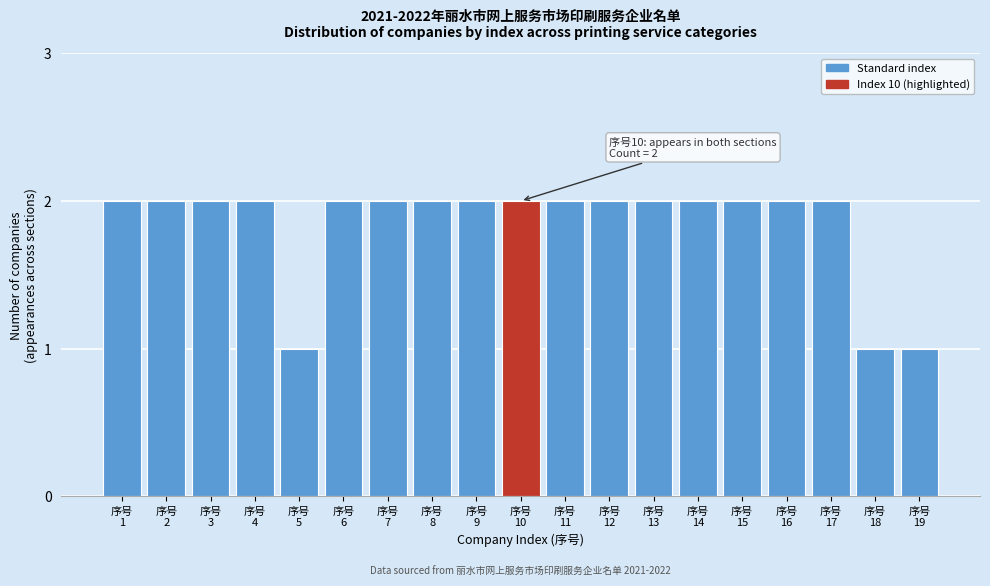

Reading left to right, what are all the values shown in this chart?

2	2	2	2	1	2	2	2	2	2	2	2	2	2	2	2	2	1	1